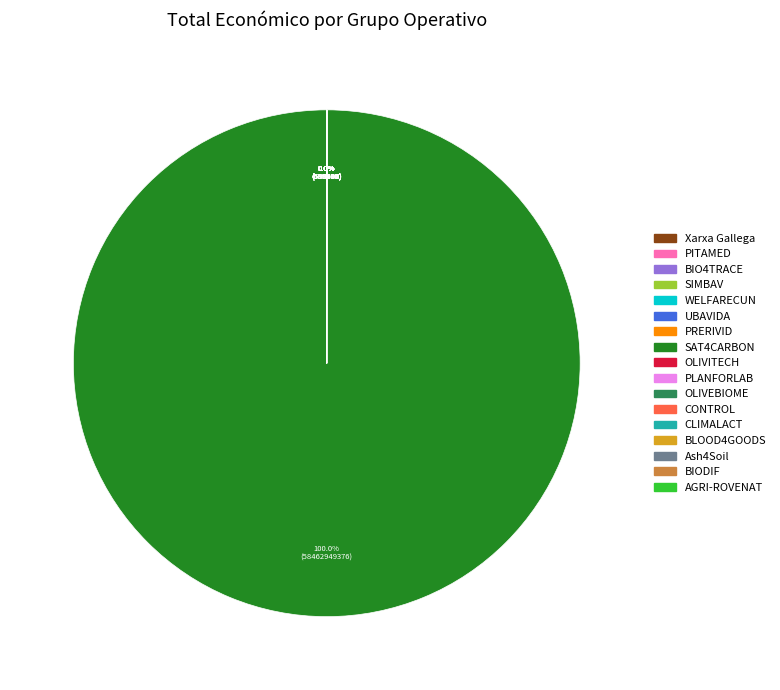

Does SAT4CARBON account for over 50% of the chart?

Yes